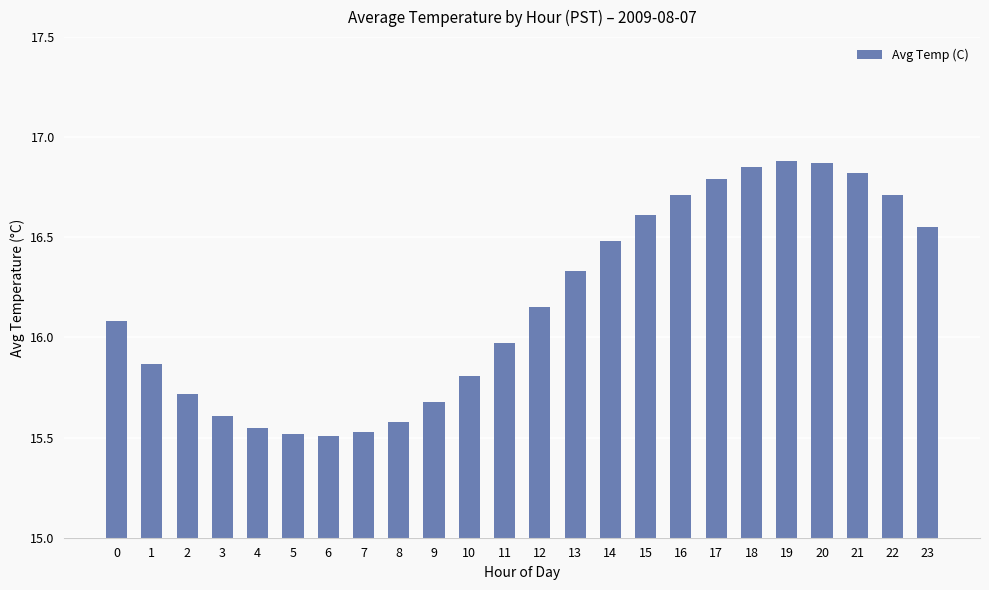

What is the change in value from 4 to 13?

+0.8